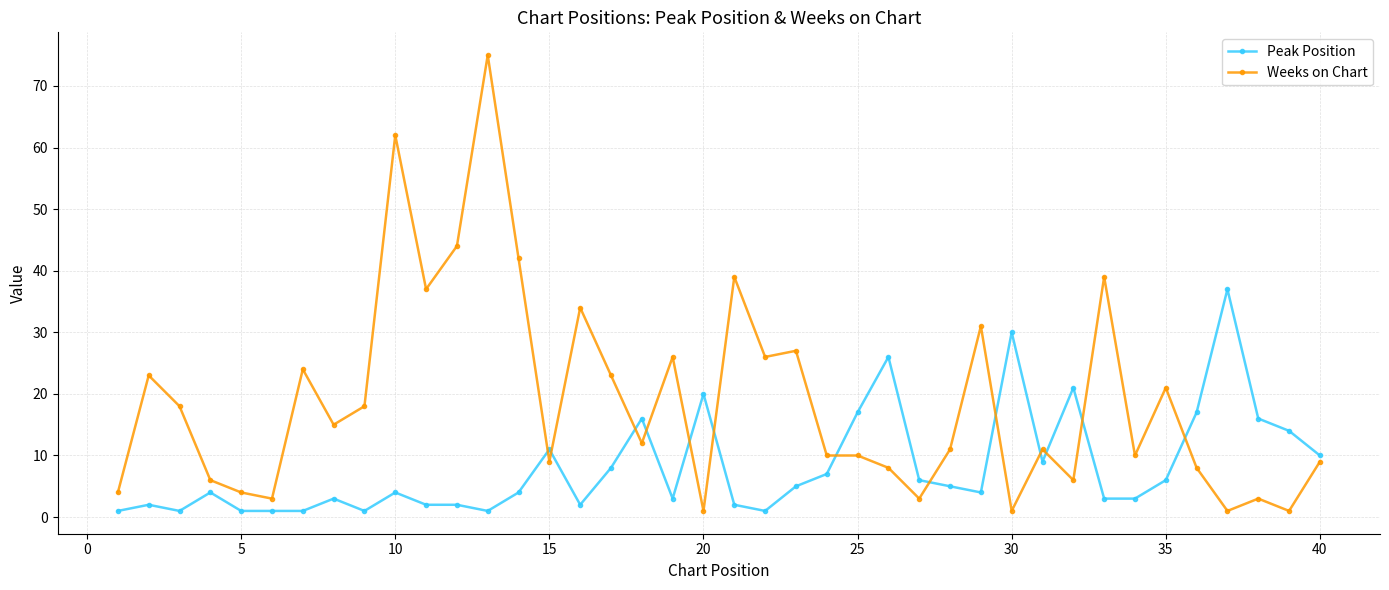

What is the maximum value for Peak Position?

37